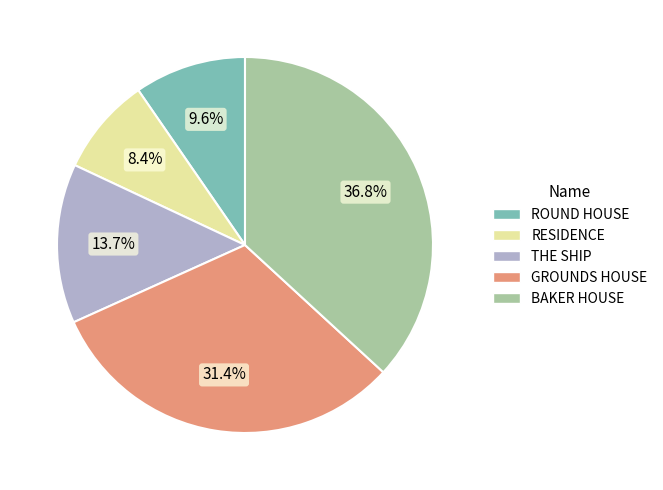

To the nearest percent, what is the difference between the GROUNDS HOUSE and RESIDENCE slice percentages?

23%